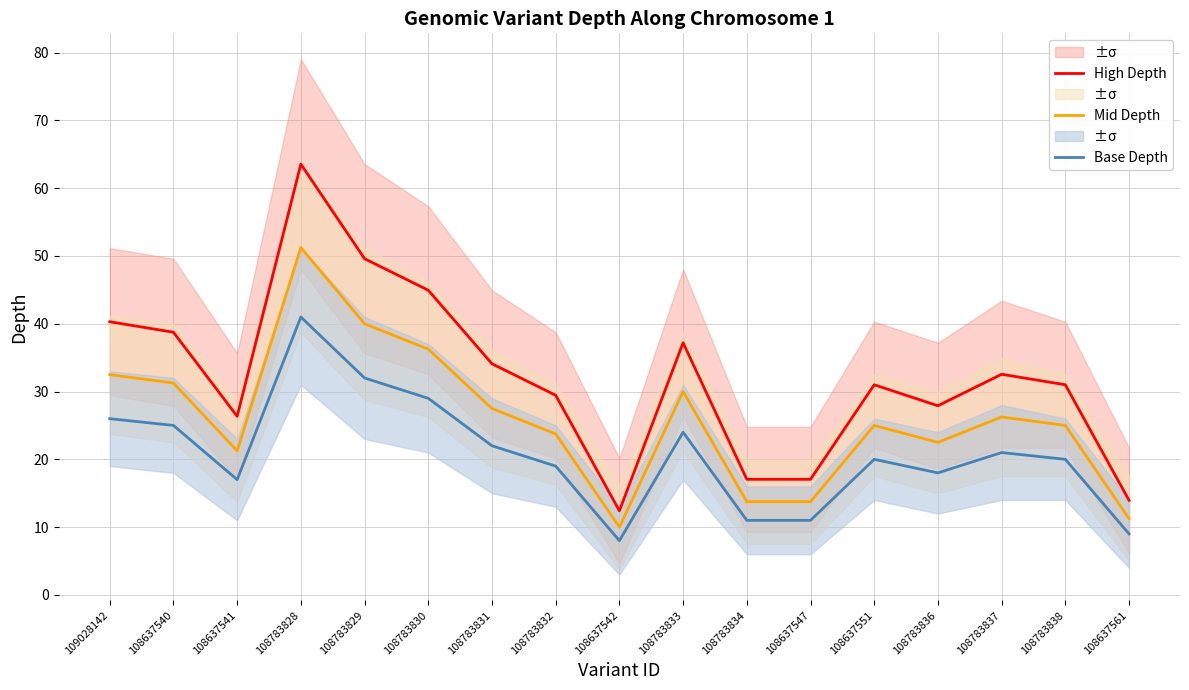

At which category does Mid Depth reach its first local peak?

108783828